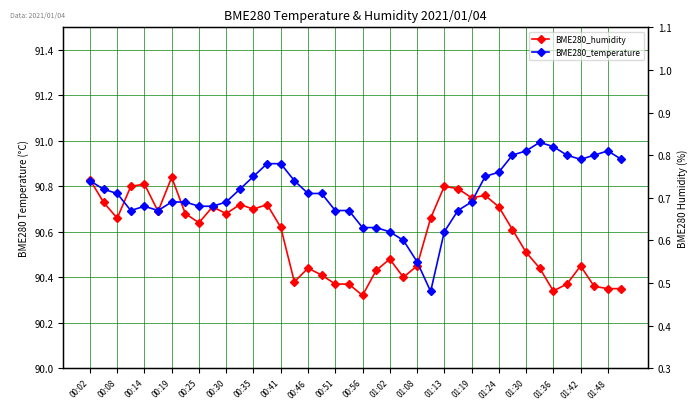

What is the sum of the BME280_humidity values at 01:42 and 01:19?

181.2